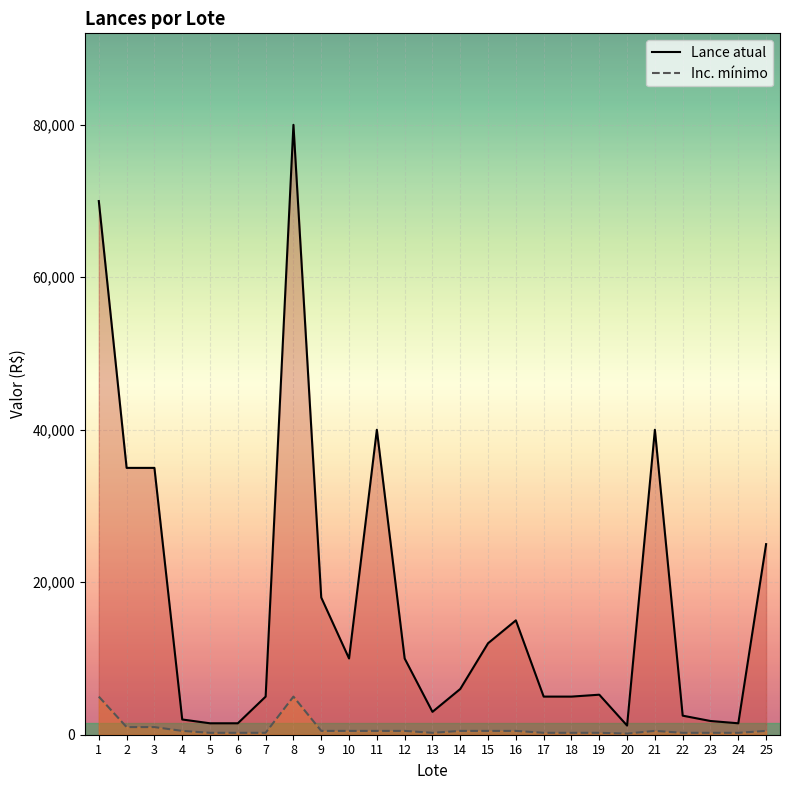

At how many categories does at least one series exceed 32670?

6